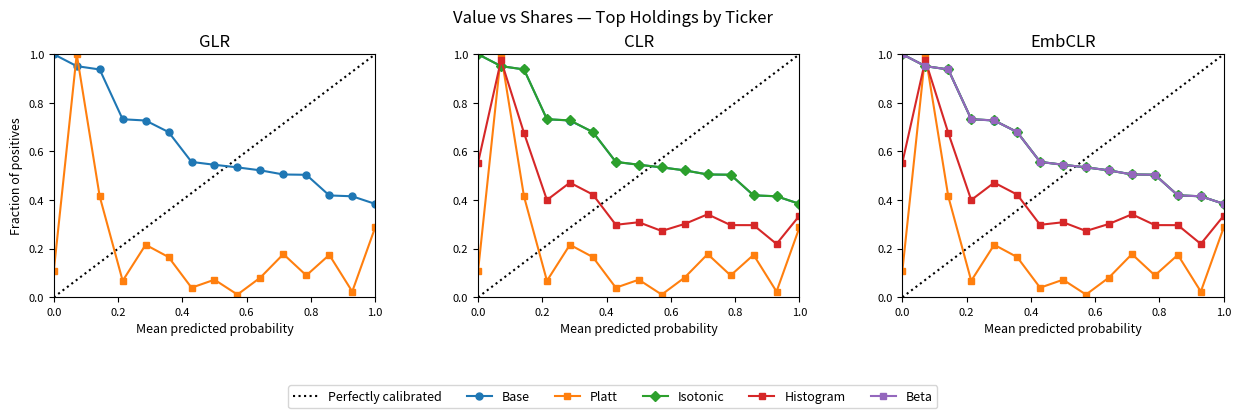

How many interior local peaks does the Platt series have?

5